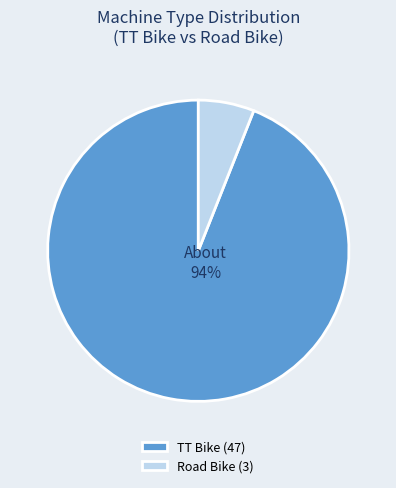

To the nearest percent, what is the average slice percentage?

50%